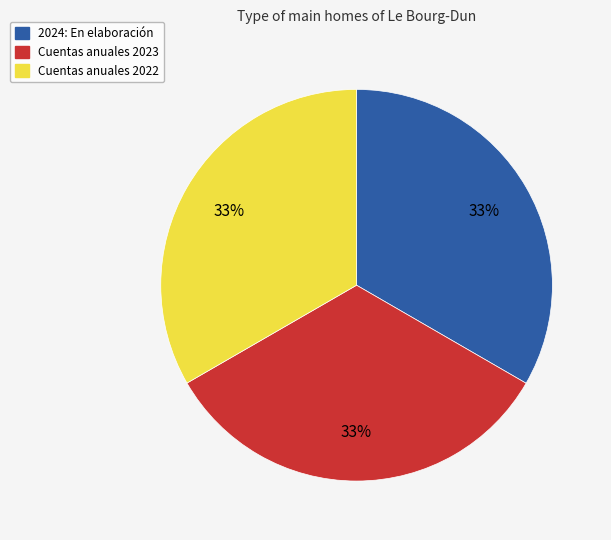

To the nearest percent, what is the average slice percentage?

33%